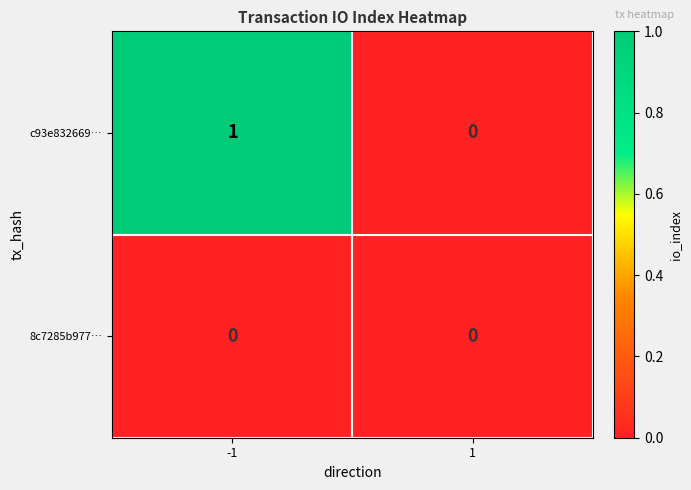

Reading left to right, transcribe all the data shown in this chart.

c93e832669…: 1	0
8c7285b977…: 0	0